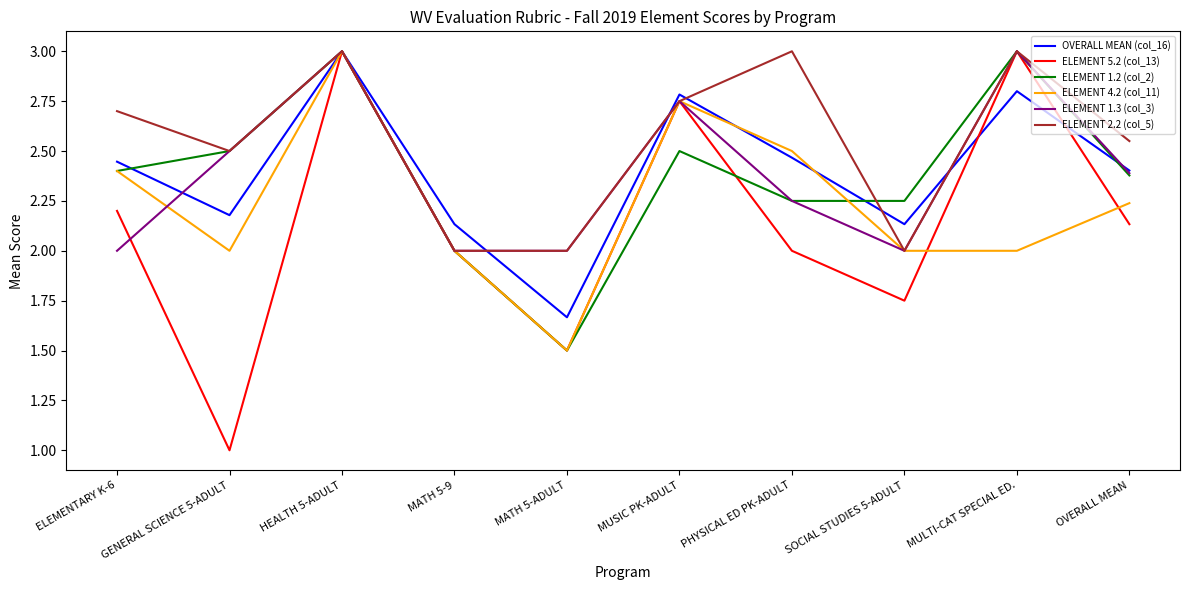

What is the maximum value for ELEMENT 5.2 (col_13)?

3.0